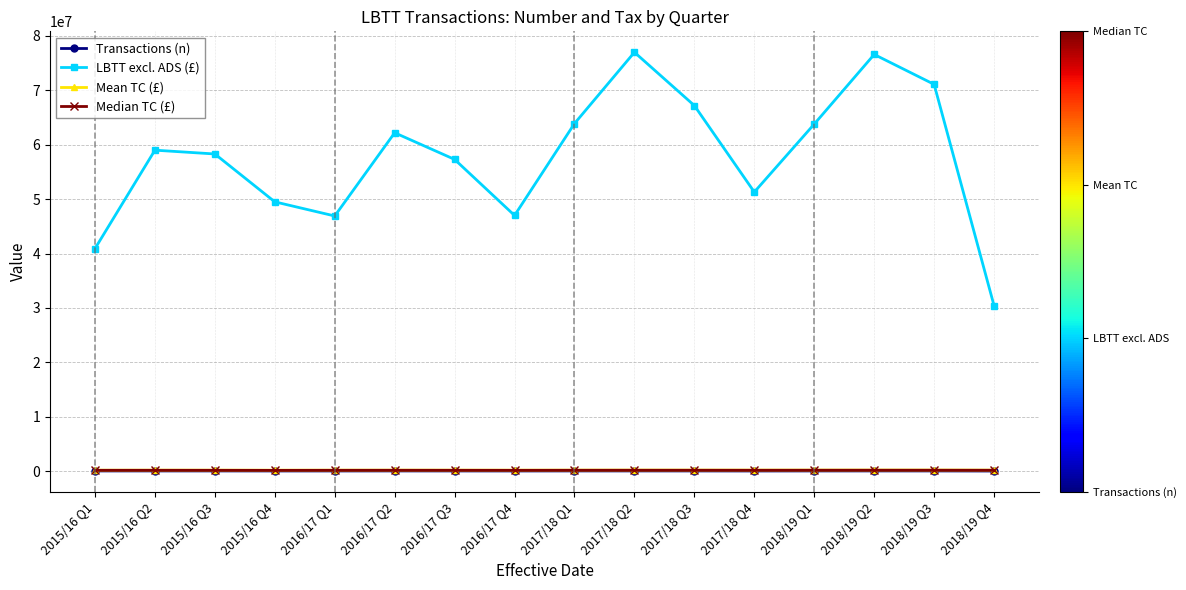

What is the spread (max minus min) of values at 2018/19 Q4?

30387490